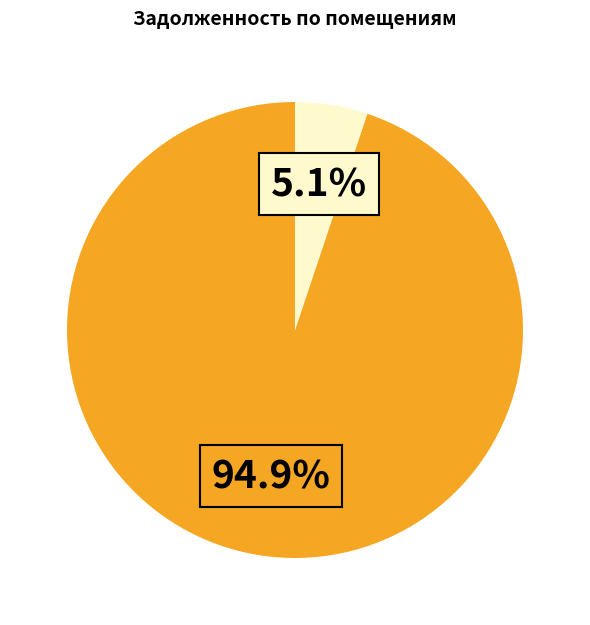

Does any single category account for the majority?

Yes